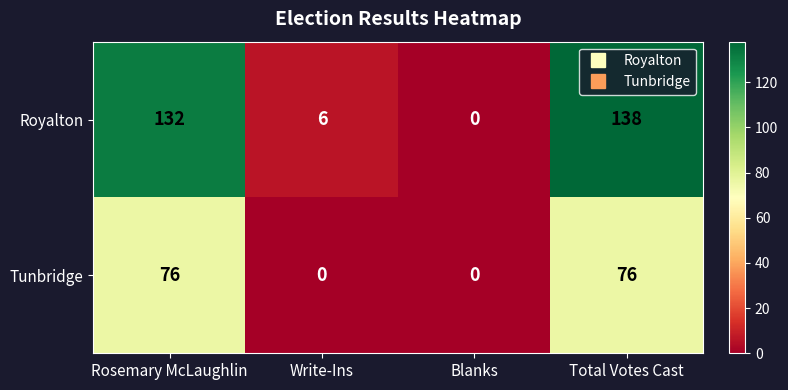

Reading right to left, extract all data points from this chart.

Royalton: Total Votes Cast=138	Blanks=0	Write-Ins=6	Rosemary McLaughlin=132
Tunbridge: Total Votes Cast=76	Blanks=0	Write-Ins=0	Rosemary McLaughlin=76